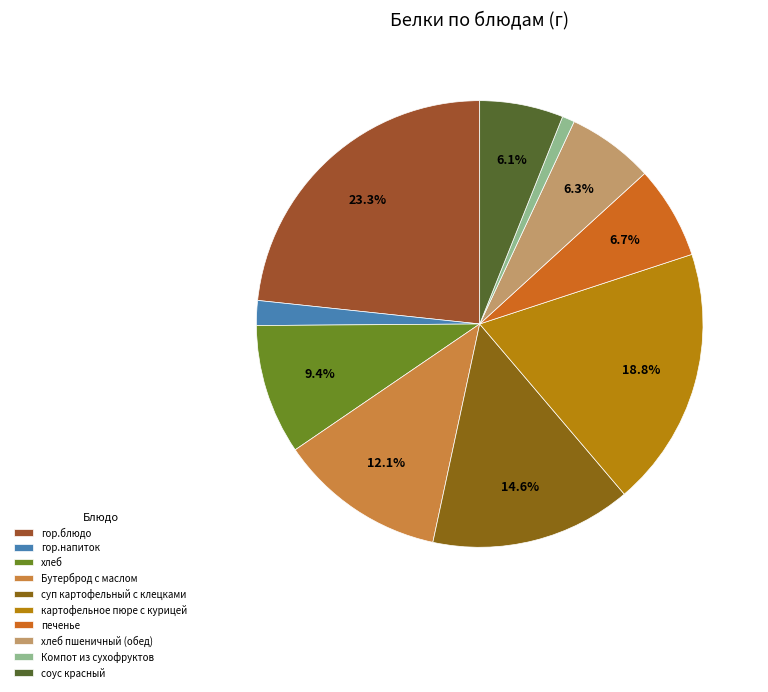

To the nearest percent, what is the combined percentage of суп картофельный с клецками and Бутерброд с маслом?

27%